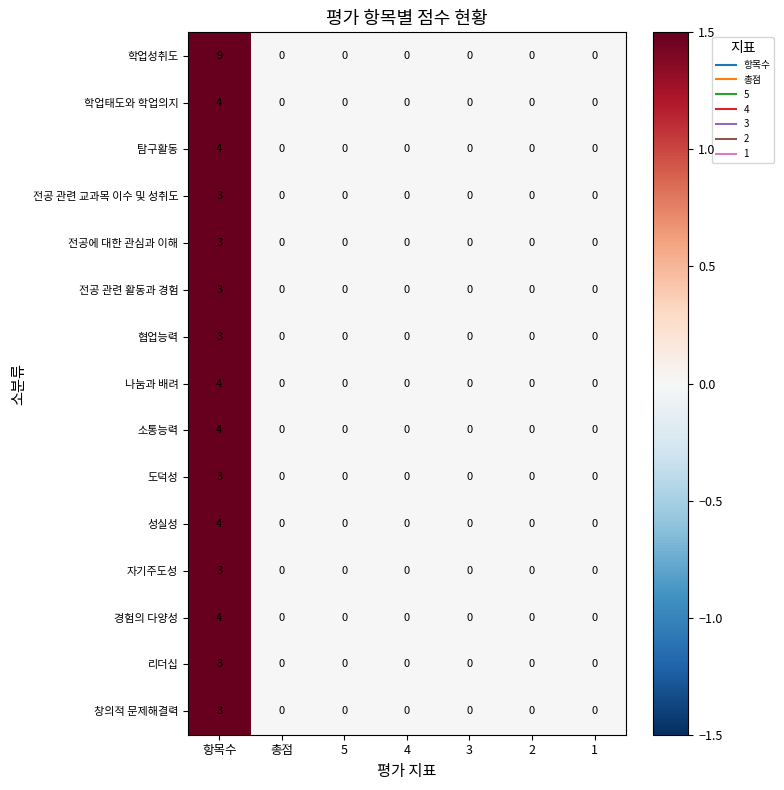

How many values in the 전공 관련 교과목 이수 및 성취도 series exceed 0?

1